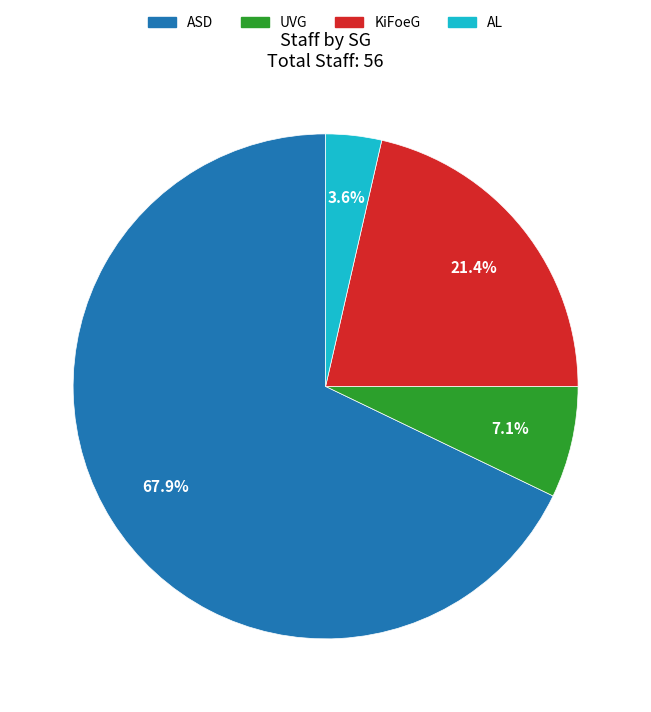

Rank the categories by value from lowest to highest.

AL, UVG, KiFoeG, ASD